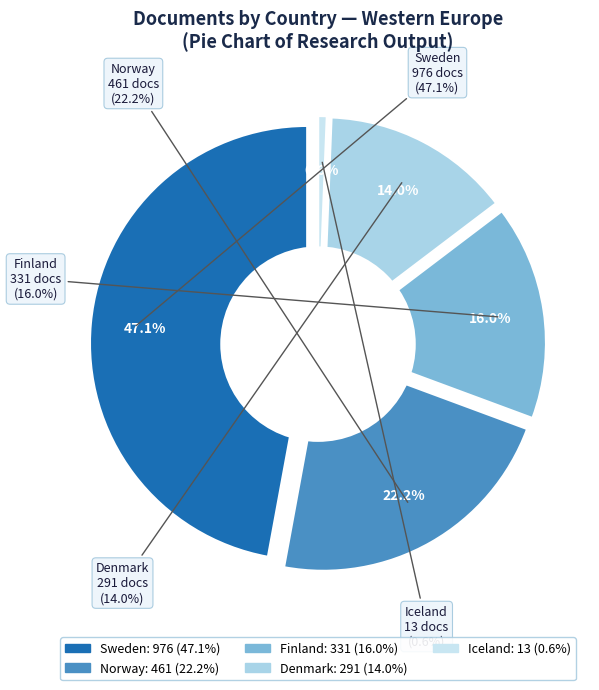

Which slice is the smallest?

Iceland